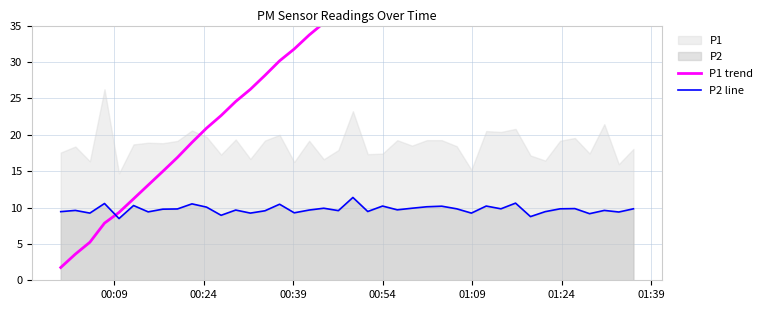

What is the minimum value for P2 line?

8.5